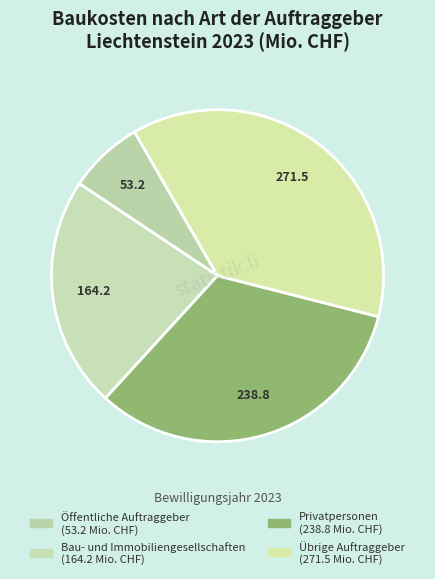

Which slice is the smallest?

Öffentliche Auftraggeber